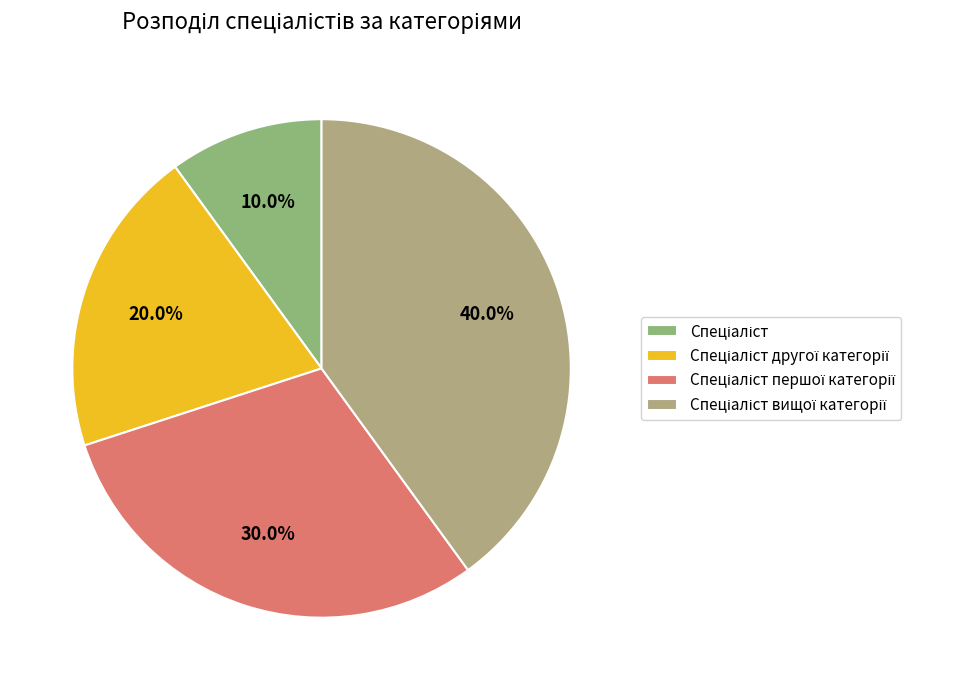

How many segments does this pie chart have?

4